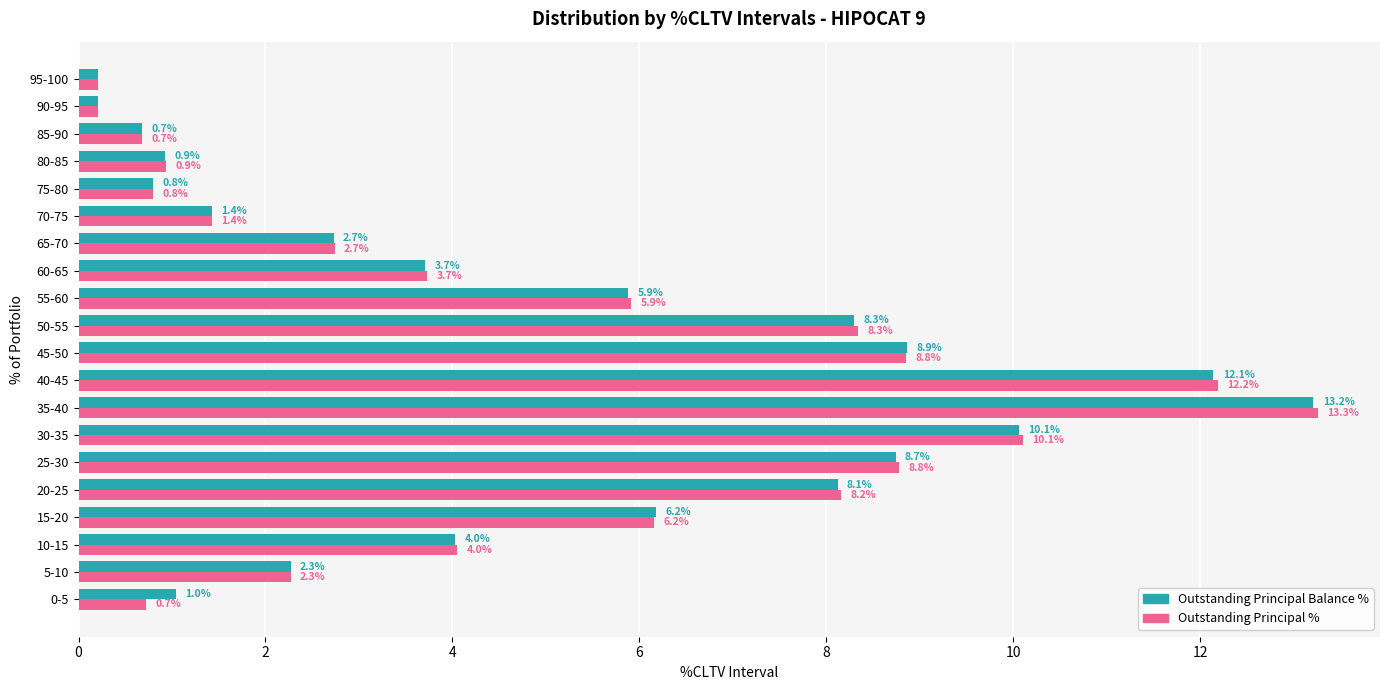

At 40-45, list the series in order from smallest to largest.

Outstanding Principal Balance %, Outstanding Principal %